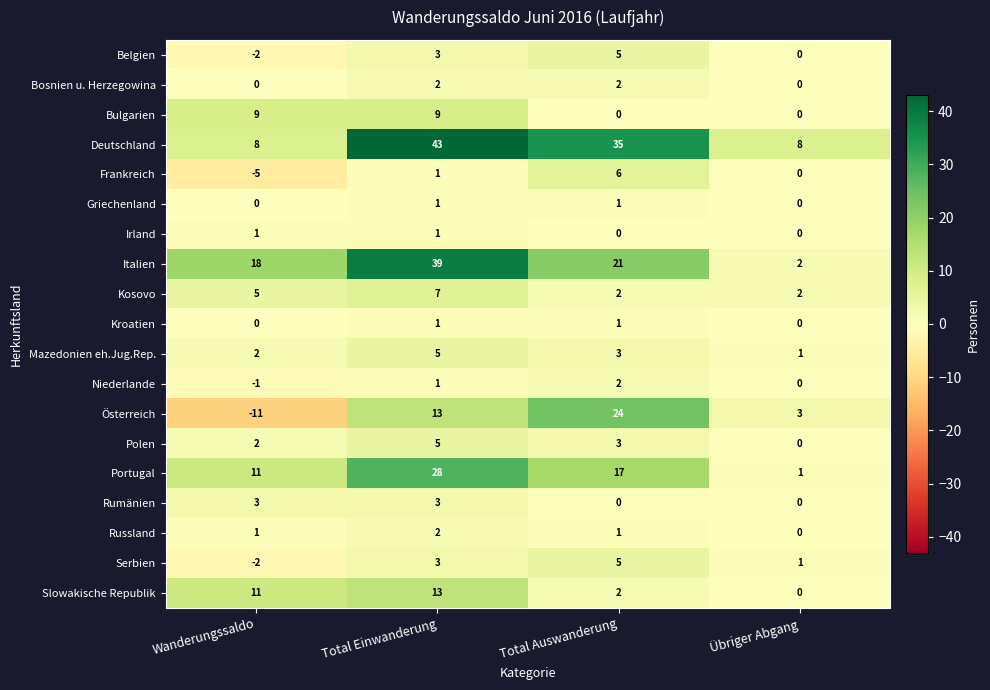

What is the greatest value displayed?

43